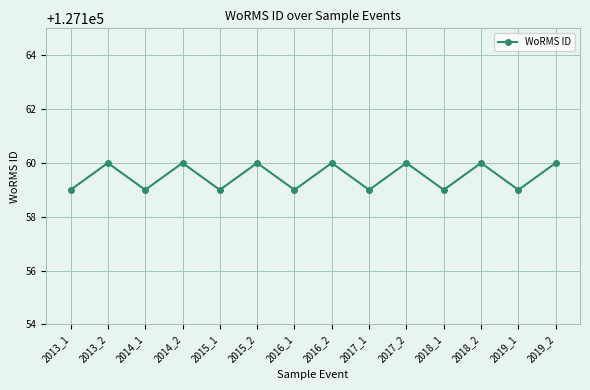

What is the greatest value displayed?

127160